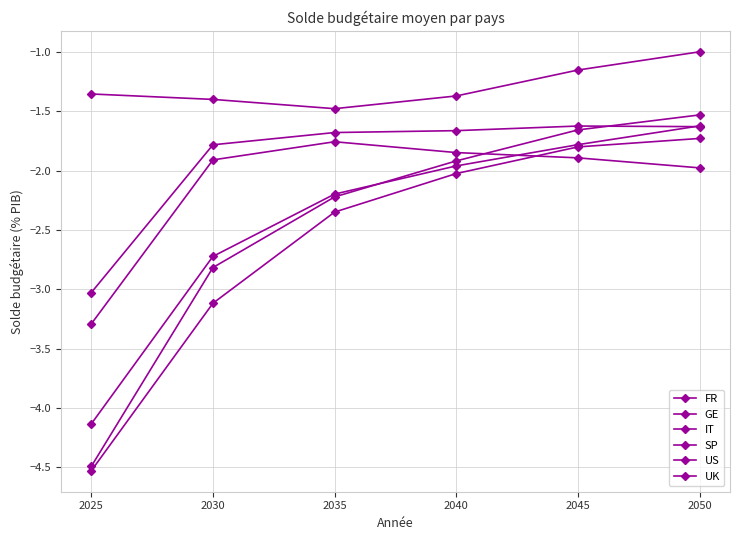

What is the sum of the FR values at 2045 and 2030?

-4.9